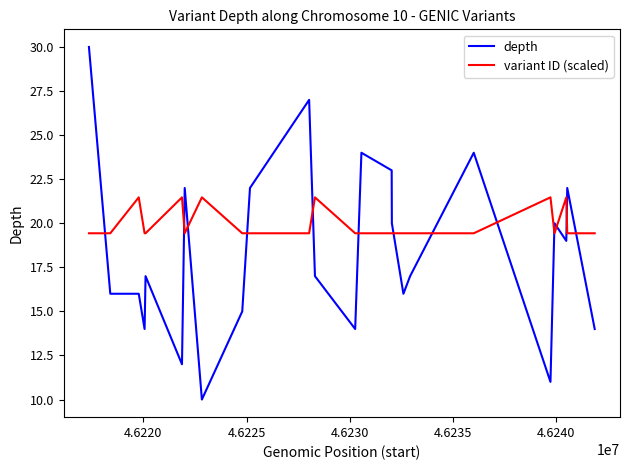

True or false: depth and variant ID (scaled) intersect in this chart.

True